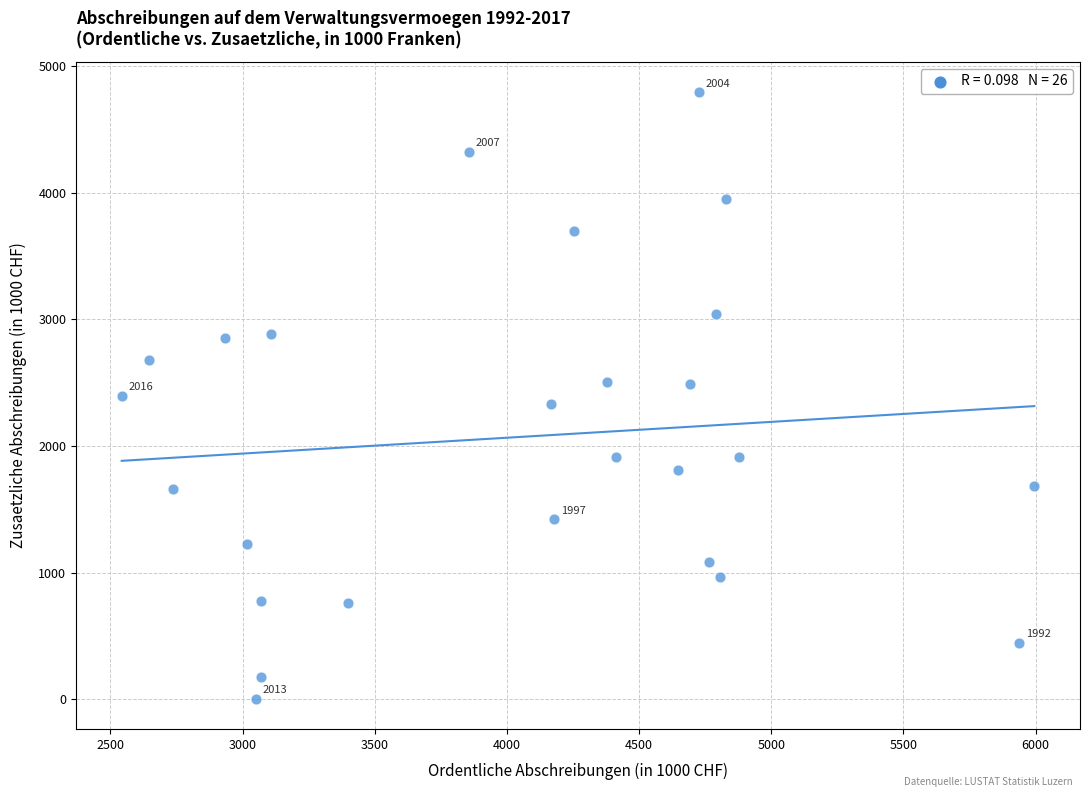

What is the range of X values (max minus min)?

3452.2